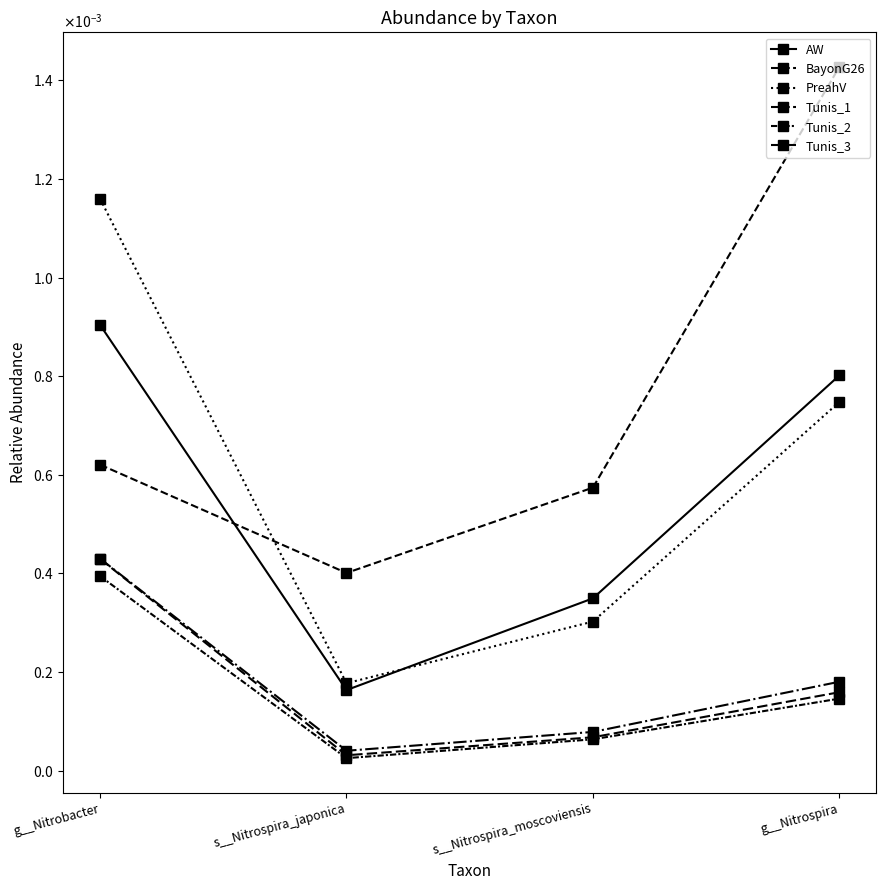

At how many categories does at least one series exceed 0?

4